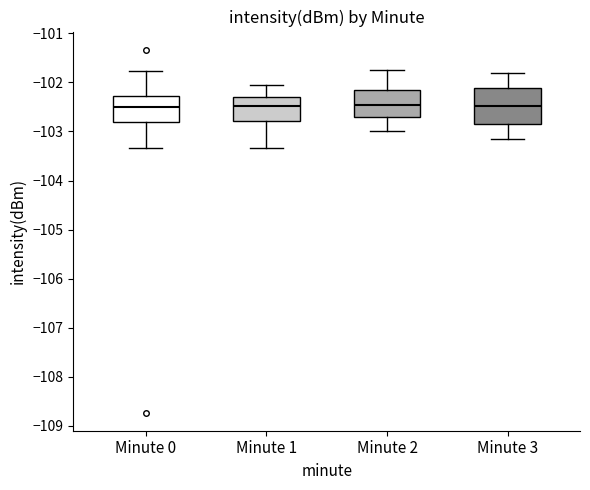

Where does the upper whisker of the box for Minute 1 end on the y-axis? The values are not printed on the chart, so give them approximately, as read against the axis.

-102.0